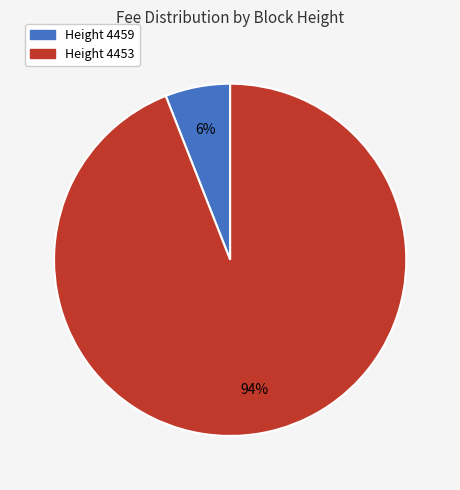

To the nearest percent, what is the average slice percentage?

50%